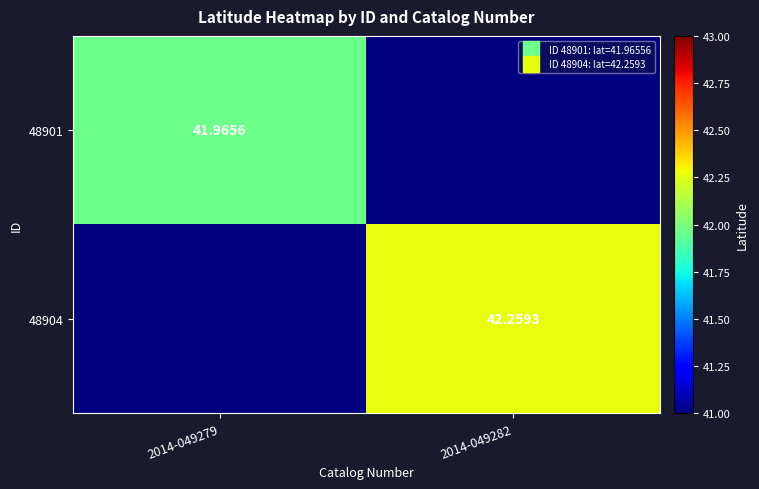

How many positive values does the 48904 series have?

1